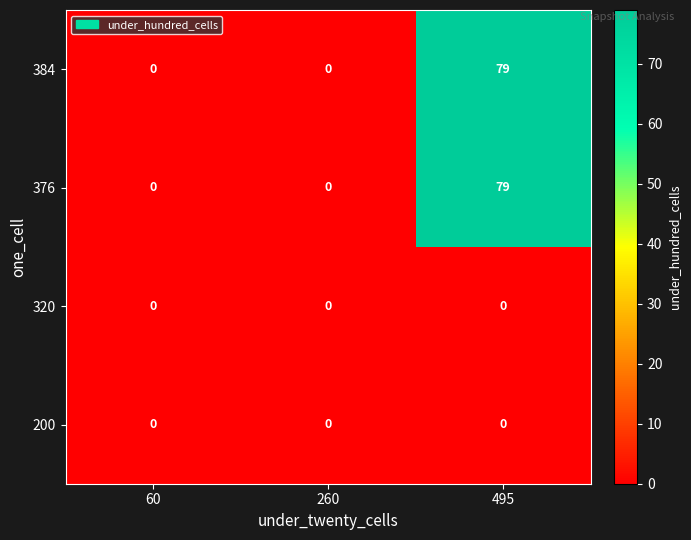

What is the maximum value for 376?

79